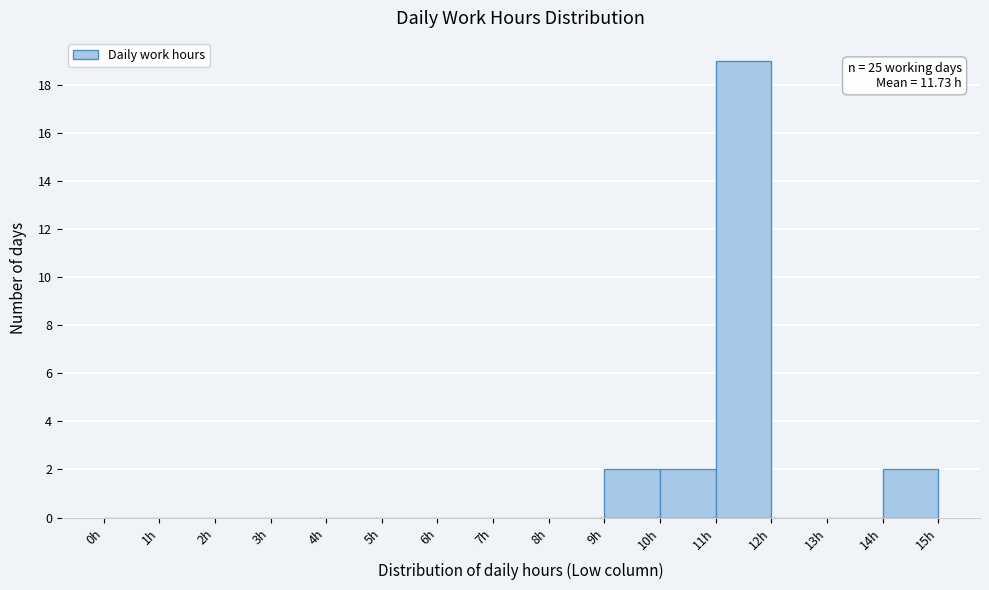

Over which range of the x-axis is the bar tallest?

11 to 12